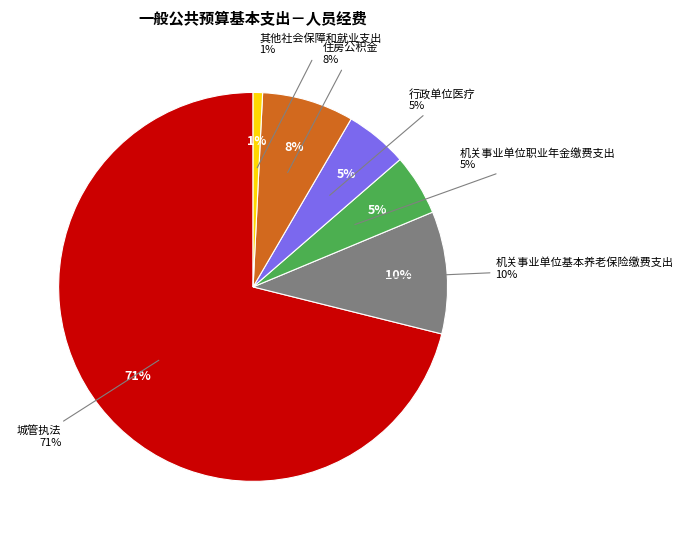

Count the number of slices in the pie.

6